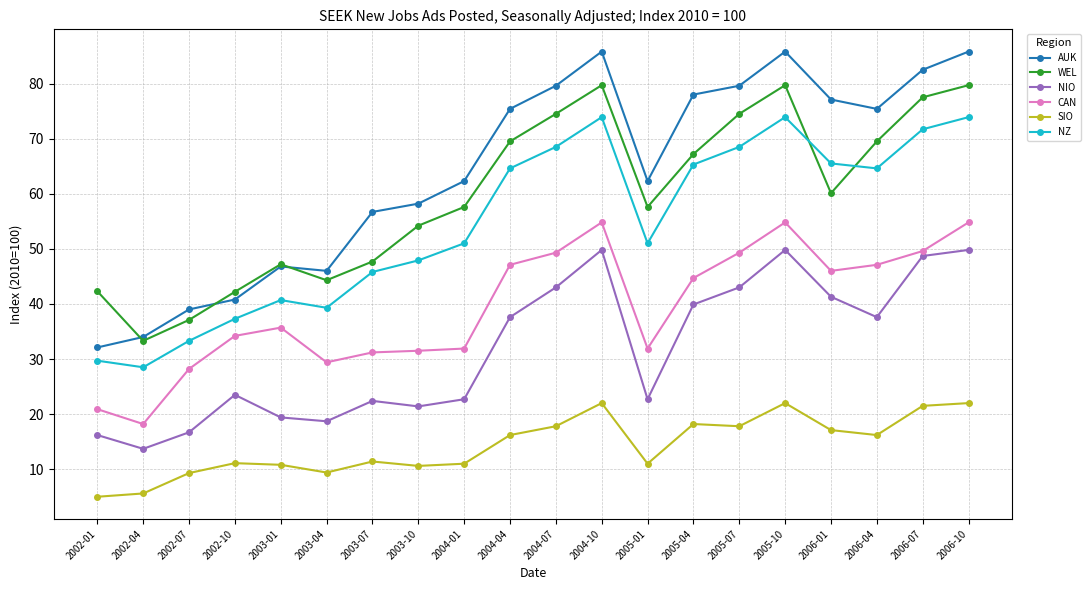

How many data points in AUK are above 75?

10